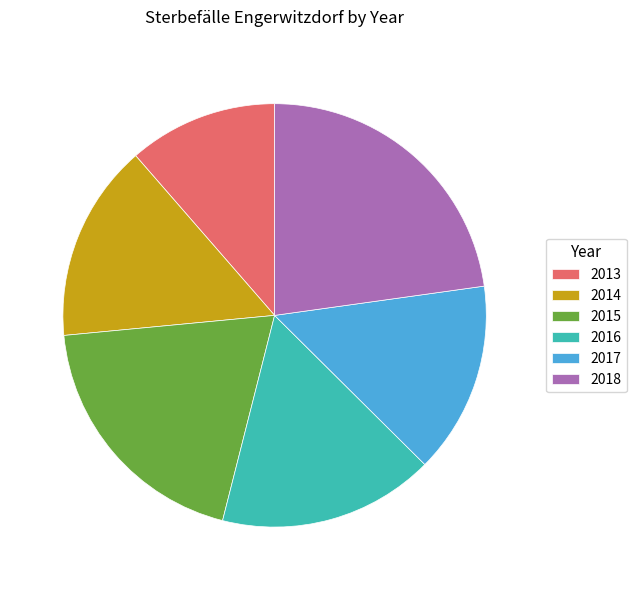

Count the number of slices in the pie.

6